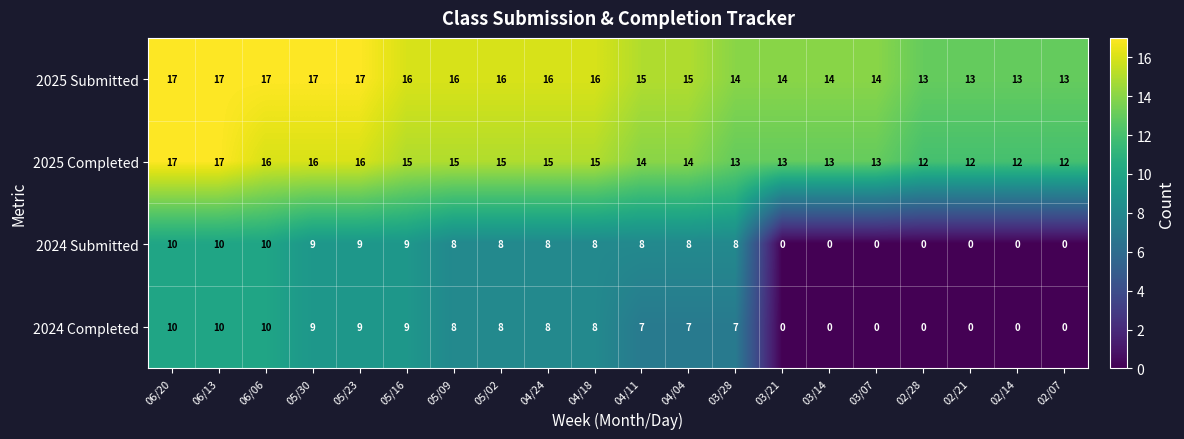

What is the spread (max minus min) of values at 02/07?

13